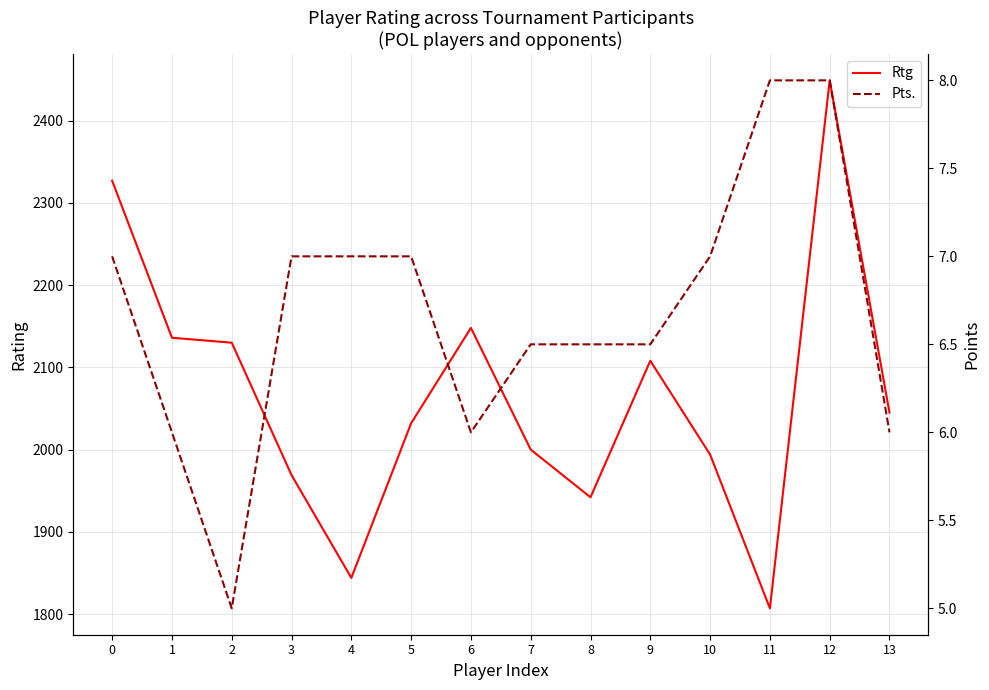

Is it true that Pts. equals 2.6 at 0?

False